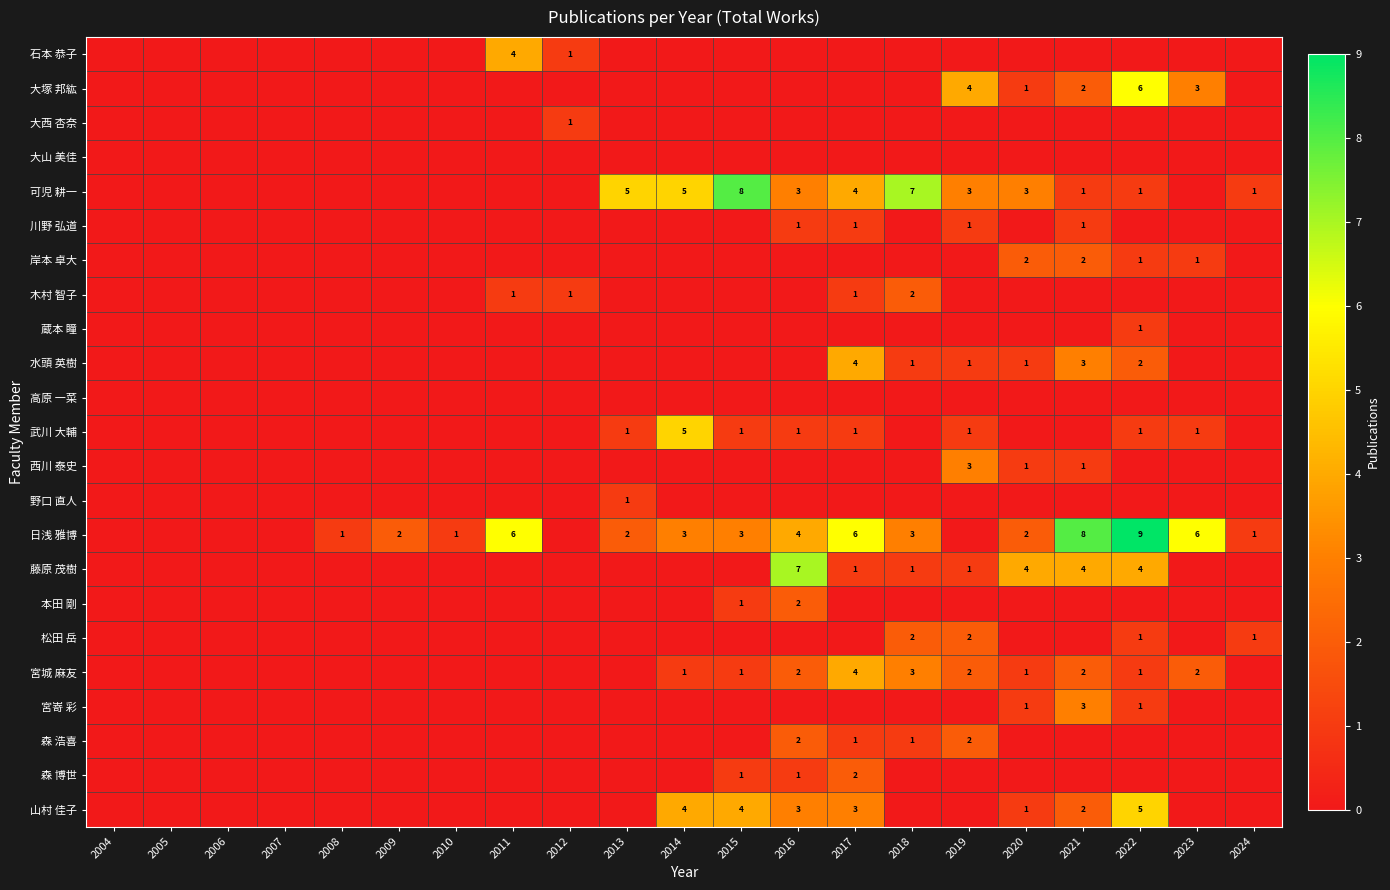

The 森 博世 series shows 0 at 2021. True or false?

True